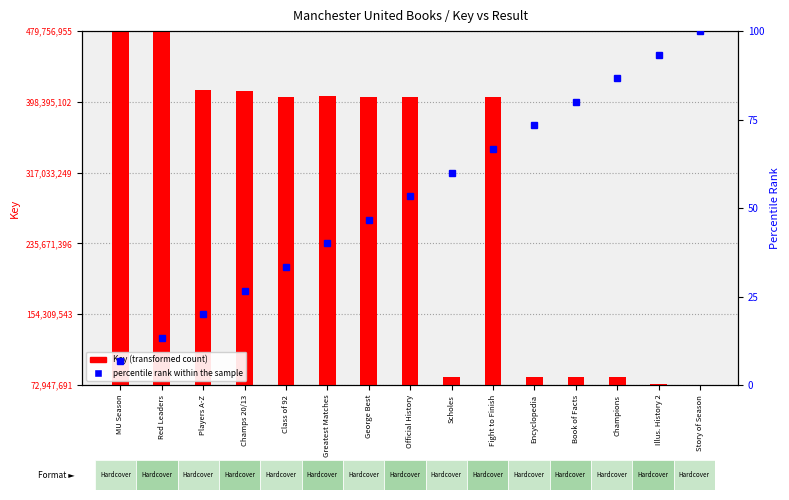

What are all the series names shown in the legend?

Key (transformed count), percentile rank within the sample